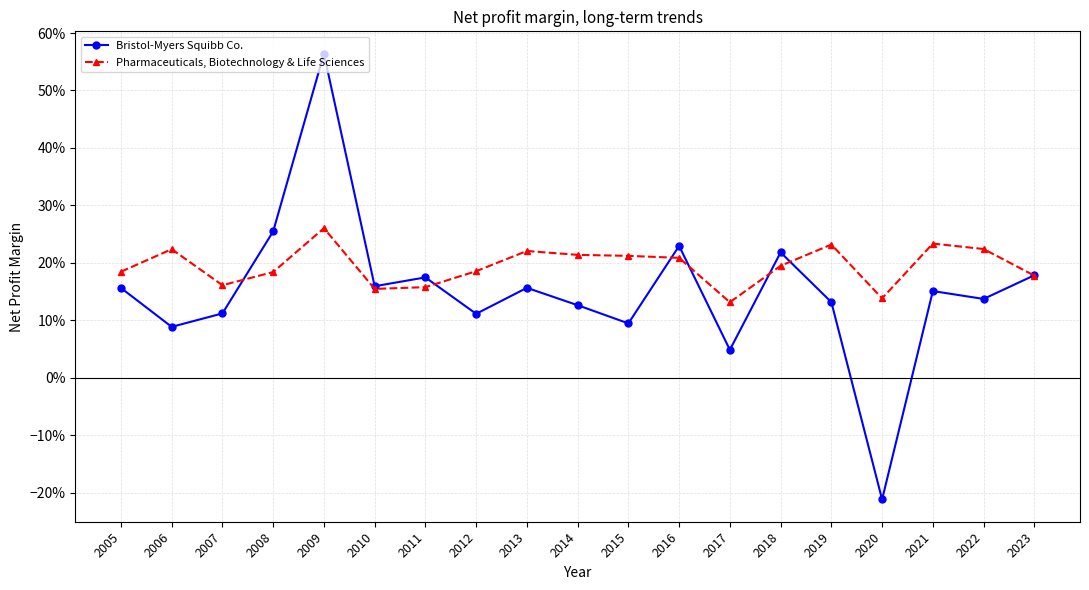

Reading left to right, extract all data points from this chart.

Bristol-Myers Squibb Co.: 0.2	0.1	0.1	0.3	0.6	0.2	0.2	0.1	0.2	0.1	0.1	0.2	0.0	0.2	0.1	-0.2	0.2	0.1	0.2
Pharmaceuticals, Biotechnology & Life Sciences: 0.2	0.2	0.2	0.2	0.3	0.2	0.2	0.2	0.2	0.2	0.2	0.2	0.1	0.2	0.2	0.1	0.2	0.2	0.2